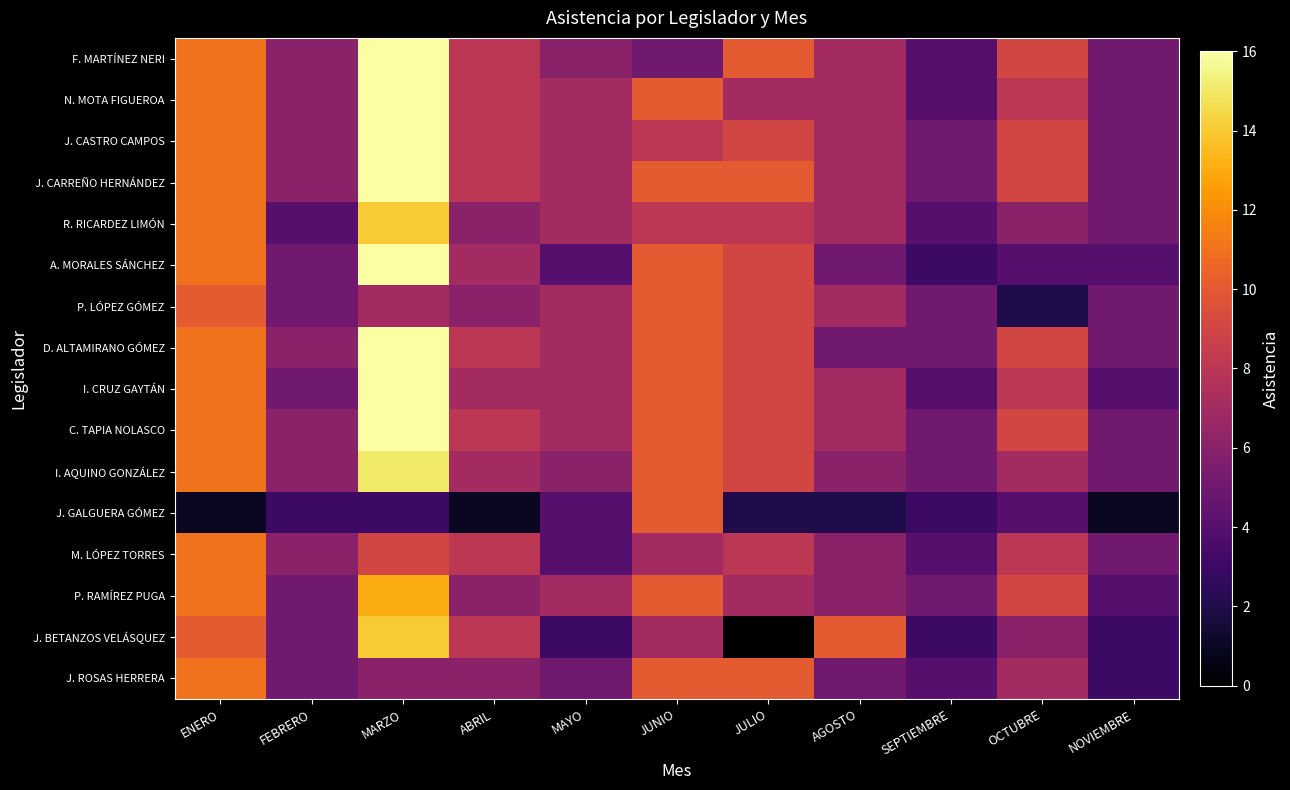

Reading left to right, transcribe all the data shown in this chart.

F. MARTÍNEZ NERI: ENERO=11	FEBRERO=6	MARZO=16	ABRIL=8	MAYO=6	JUNIO=5	JULIO=10	AGOSTO=7	SEPTIEMBRE=4	OCTUBRE=9	NOVIEMBRE=5
N. MOTA FIGUEROA: ENERO=11	FEBRERO=6	MARZO=16	ABRIL=8	MAYO=7	JUNIO=10	JULIO=7	AGOSTO=7	SEPTIEMBRE=4	OCTUBRE=8	NOVIEMBRE=5
J. CASTRO CAMPOS: ENERO=11	FEBRERO=6	MARZO=16	ABRIL=8	MAYO=7	JUNIO=8	JULIO=9	AGOSTO=7	SEPTIEMBRE=5	OCTUBRE=9	NOVIEMBRE=5
J. CARREÑO HERNÁNDEZ: ENERO=11	FEBRERO=6	MARZO=16	ABRIL=8	MAYO=7	JUNIO=10	JULIO=10	AGOSTO=7	SEPTIEMBRE=5	OCTUBRE=9	NOVIEMBRE=5
R. RICARDEZ LIMÓN: ENERO=11	FEBRERO=4	MARZO=14	ABRIL=6	MAYO=7	JUNIO=8	JULIO=8	AGOSTO=7	SEPTIEMBRE=4	OCTUBRE=6	NOVIEMBRE=5
A. MORALES SÁNCHEZ: ENERO=11	FEBRERO=5	MARZO=16	ABRIL=7	MAYO=4	JUNIO=10	JULIO=9	AGOSTO=5	SEPTIEMBRE=3	OCTUBRE=4	NOVIEMBRE=4
P. LÓPEZ GÓMEZ: ENERO=10	FEBRERO=5	MARZO=7	ABRIL=6	MAYO=7	JUNIO=10	JULIO=9	AGOSTO=7	SEPTIEMBRE=5	OCTUBRE=2	NOVIEMBRE=5
D. ALTAMIRANO GÓMEZ: ENERO=11	FEBRERO=6	MARZO=16	ABRIL=8	MAYO=7	JUNIO=10	JULIO=9	AGOSTO=5	SEPTIEMBRE=5	OCTUBRE=9	NOVIEMBRE=5
I. CRUZ GAYTÁN: ENERO=11	FEBRERO=5	MARZO=16	ABRIL=7	MAYO=7	JUNIO=10	JULIO=9	AGOSTO=7	SEPTIEMBRE=4	OCTUBRE=8	NOVIEMBRE=4
C. TAPIA NOLASCO: ENERO=11	FEBRERO=6	MARZO=16	ABRIL=8	MAYO=7	JUNIO=10	JULIO=9	AGOSTO=7	SEPTIEMBRE=5	OCTUBRE=9	NOVIEMBRE=5
I. AQUINO GONZÁLEZ: ENERO=11	FEBRERO=6	MARZO=15	ABRIL=7	MAYO=6	JUNIO=10	JULIO=9	AGOSTO=6	SEPTIEMBRE=5	OCTUBRE=7	NOVIEMBRE=5
J. GALGUERA GÓMEZ: ENERO=1	FEBRERO=3	MARZO=3	ABRIL=1	MAYO=4	JUNIO=10	JULIO=2	AGOSTO=2	SEPTIEMBRE=3	OCTUBRE=4	NOVIEMBRE=1
M. LÓPEZ TORRES: ENERO=11	FEBRERO=6	MARZO=9	ABRIL=8	MAYO=4	JUNIO=7	JULIO=8	AGOSTO=6	SEPTIEMBRE=4	OCTUBRE=8	NOVIEMBRE=5
P. RAMÍREZ PUGA: ENERO=11	FEBRERO=5	MARZO=13	ABRIL=6	MAYO=7	JUNIO=10	JULIO=7	AGOSTO=6	SEPTIEMBRE=5	OCTUBRE=9	NOVIEMBRE=4
J. BETANZOS VELÁSQUEZ: ENERO=10	FEBRERO=5	MARZO=14	ABRIL=8	MAYO=3	JUNIO=7	JULIO=0	AGOSTO=10	SEPTIEMBRE=3	OCTUBRE=6	NOVIEMBRE=3
J. ROSAS HERRERA: ENERO=11	FEBRERO=5	MARZO=6	ABRIL=6	MAYO=5	JUNIO=10	JULIO=10	AGOSTO=5	SEPTIEMBRE=4	OCTUBRE=7	NOVIEMBRE=3